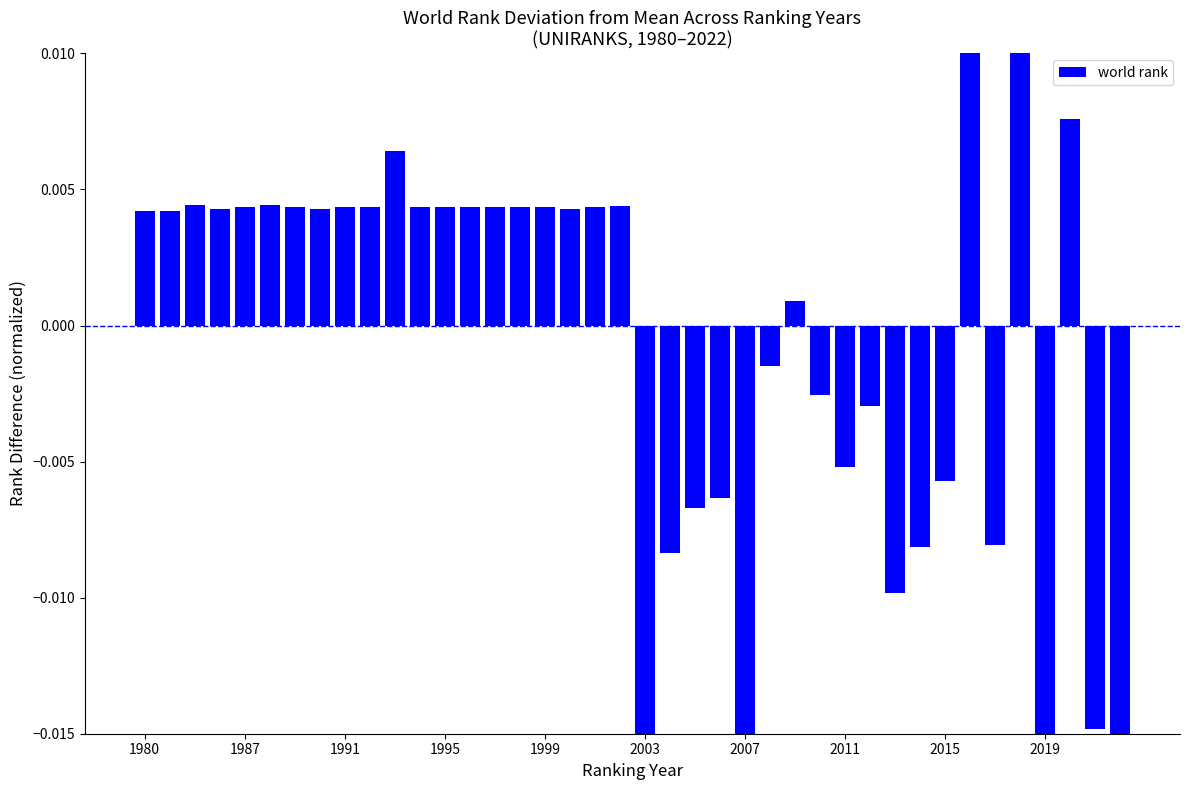

Is it true that the value at 29 is -0.0?

True